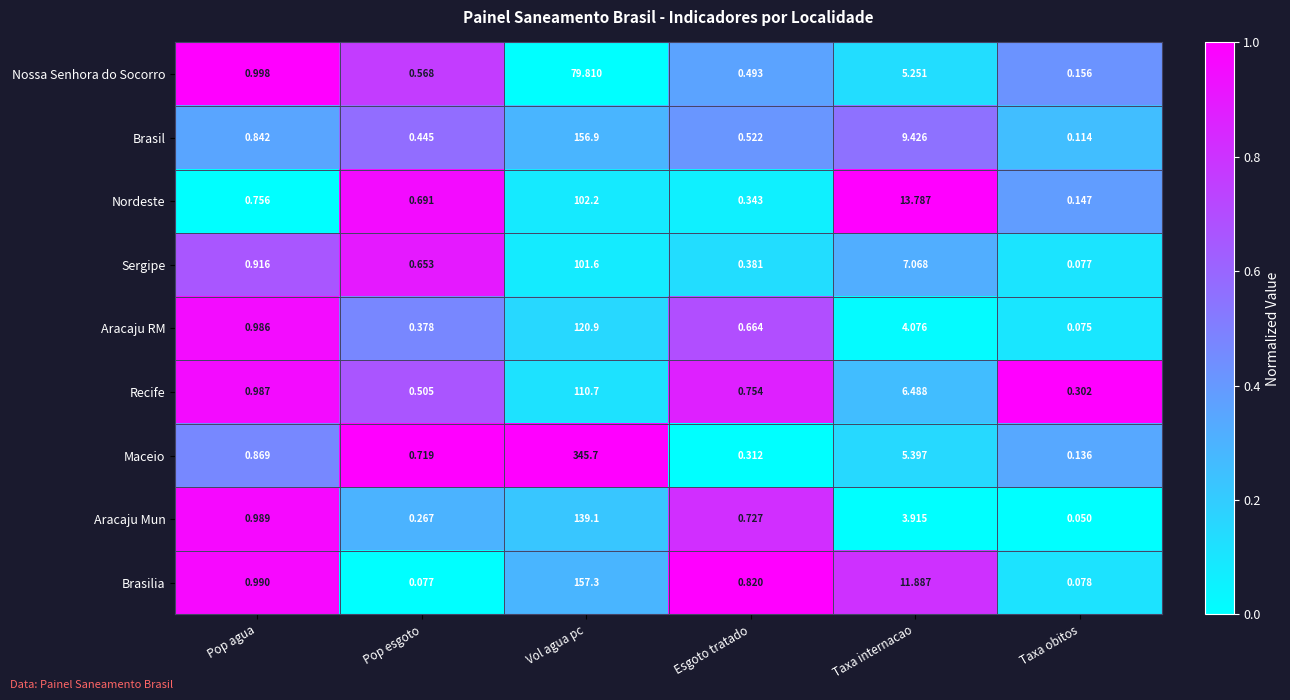

Which series has the largest total across all categories?

Maceio